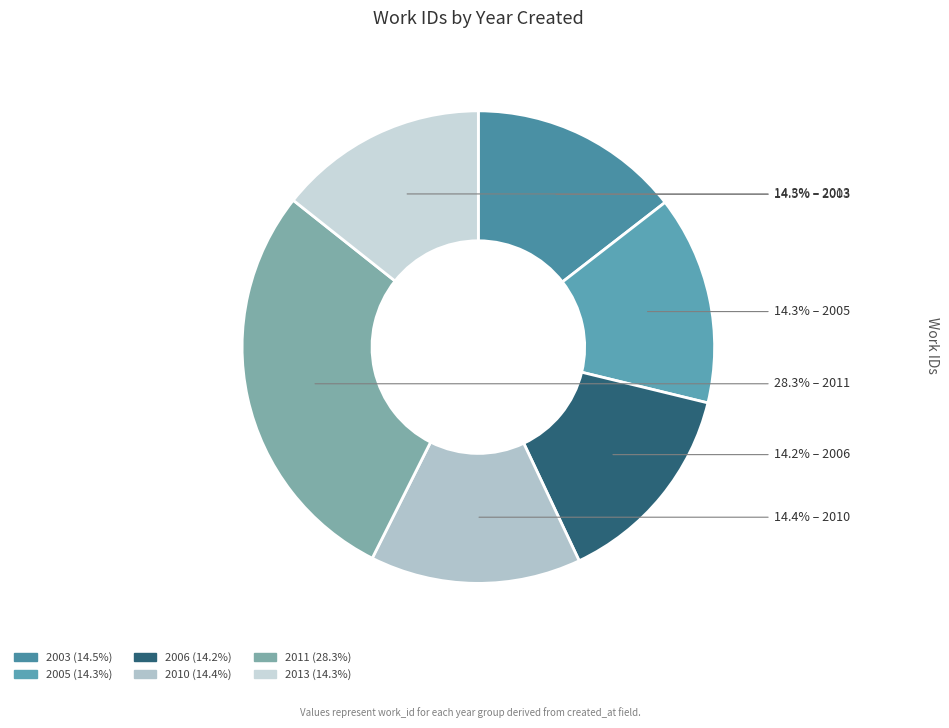

Does any single category account for the majority?

No